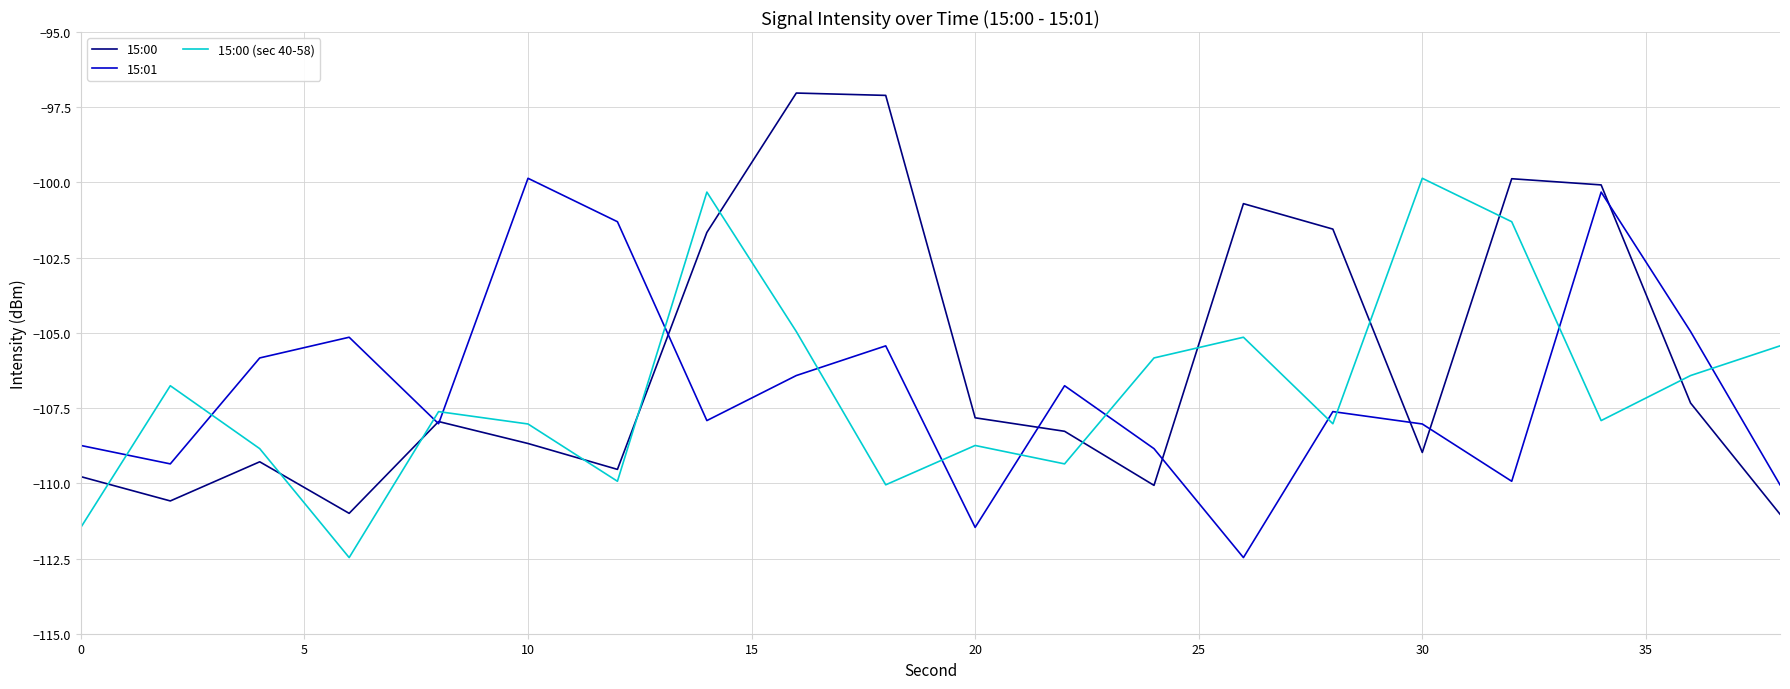

Which series has the largest total across all categories?

15:00